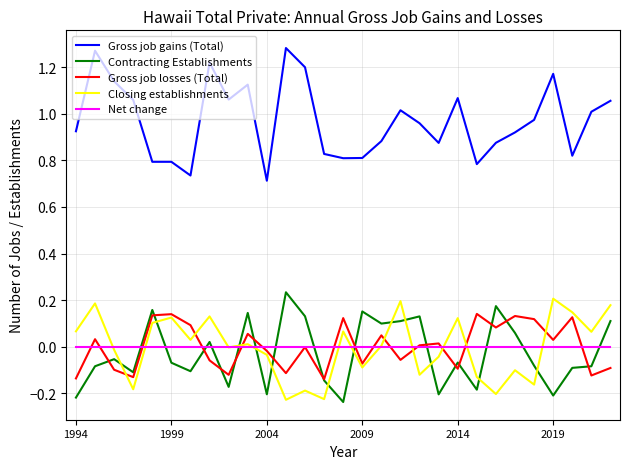

True or false: Contracting Establishments and Net change intersect in this chart.

True